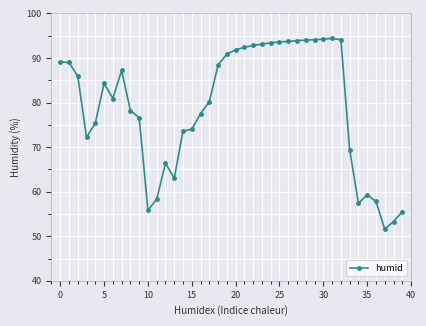

What is the minimum value shown in the chart?

51.6